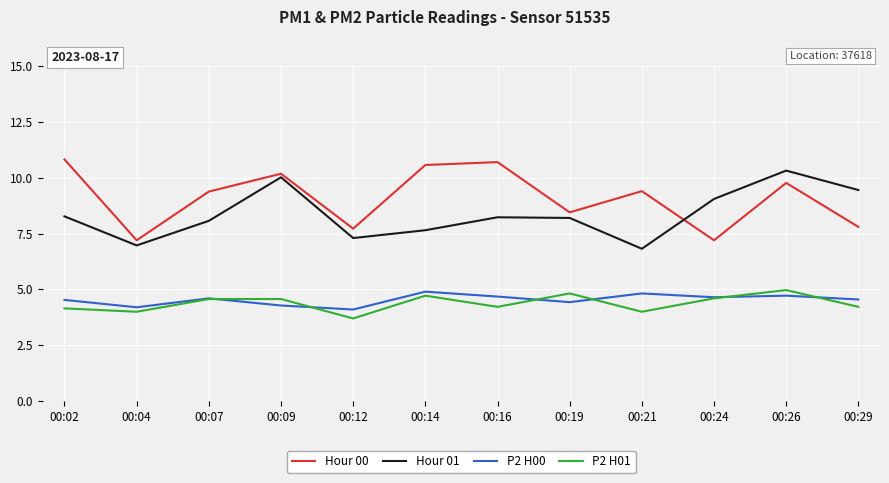

True or false: P2 H01 and Hour 01 intersect in this chart.

False